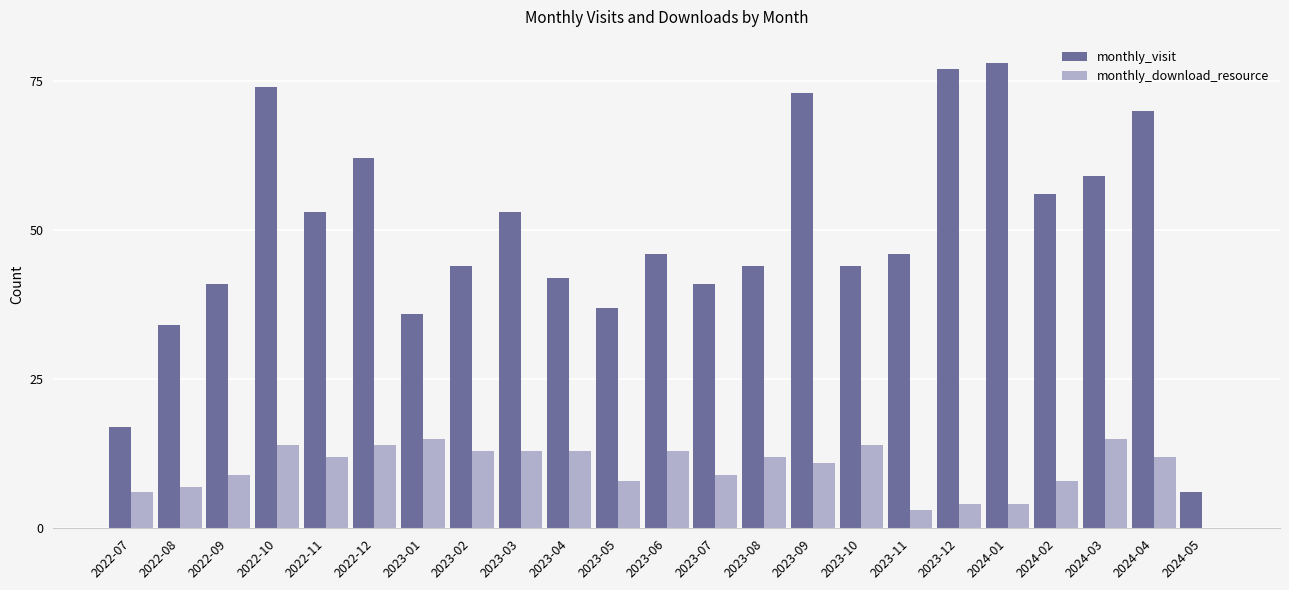

What is the highest value of the monthly_download_resource series?

15